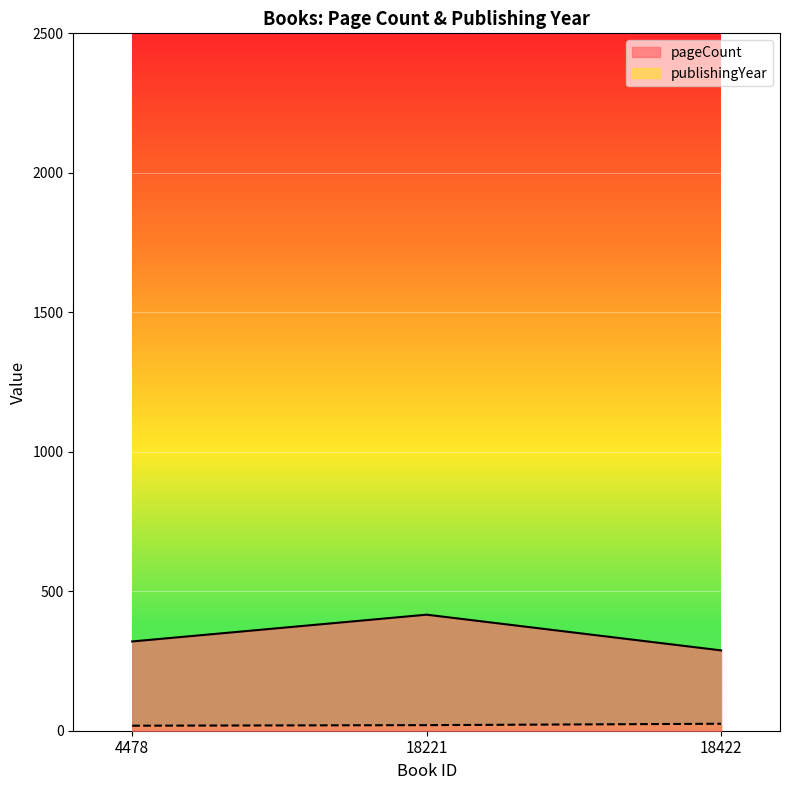

What is the minimum value for publishingYear?

18